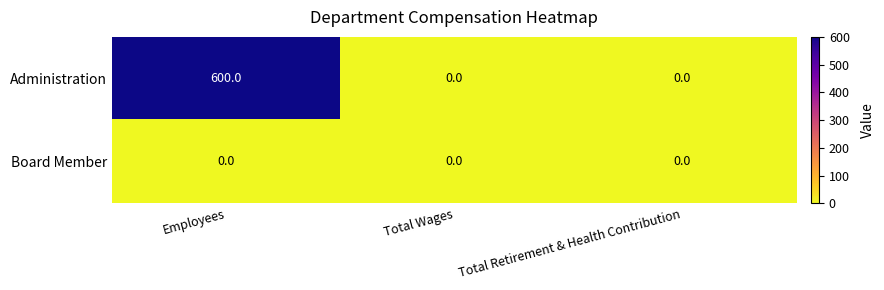

How many series are shown in this chart?

2